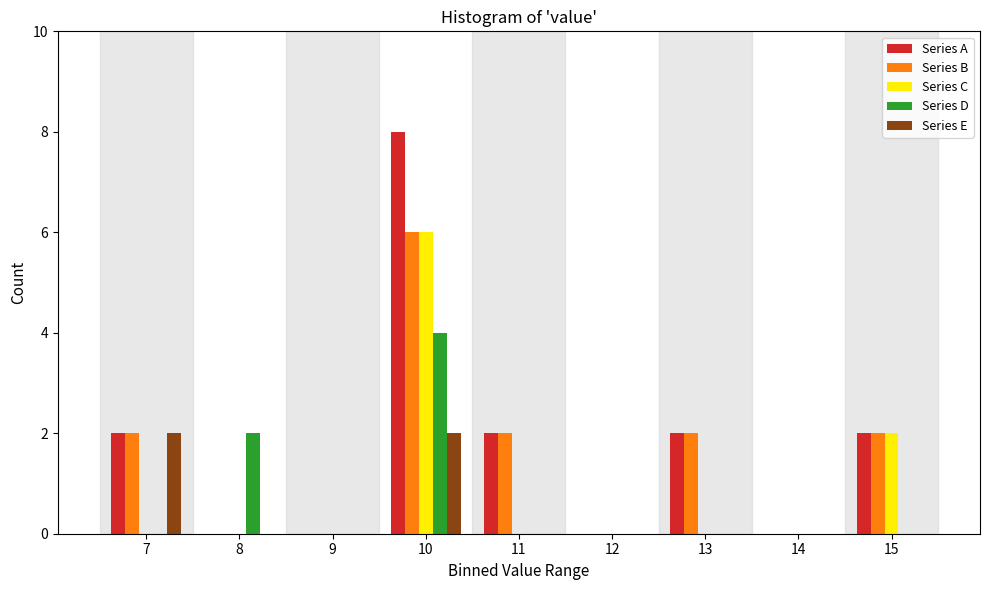

Which category has the highest value across all series?

10